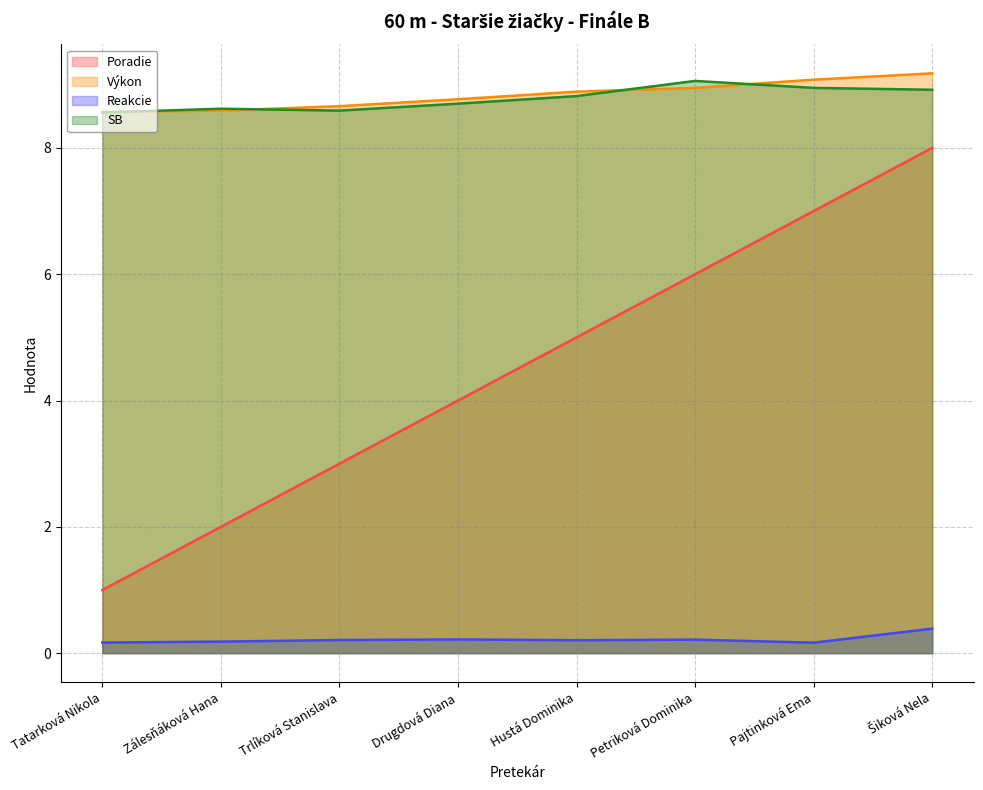

Rank the categories by Poradie value from lowest to highest.

Tatarková Nikola, Zálesňáková Hana, Trlíková Stanislava, Drugdová Diana, Hustá Dominika, Petriková Dominika, Pajtinková Ema, Šiková Nela